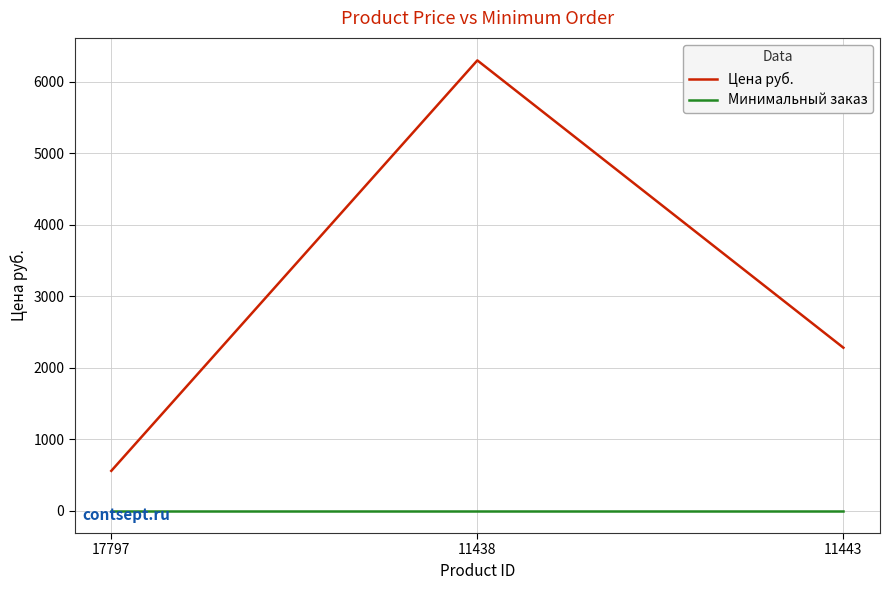

Is it true that Минимальный заказ equals 1 at 11443?

True